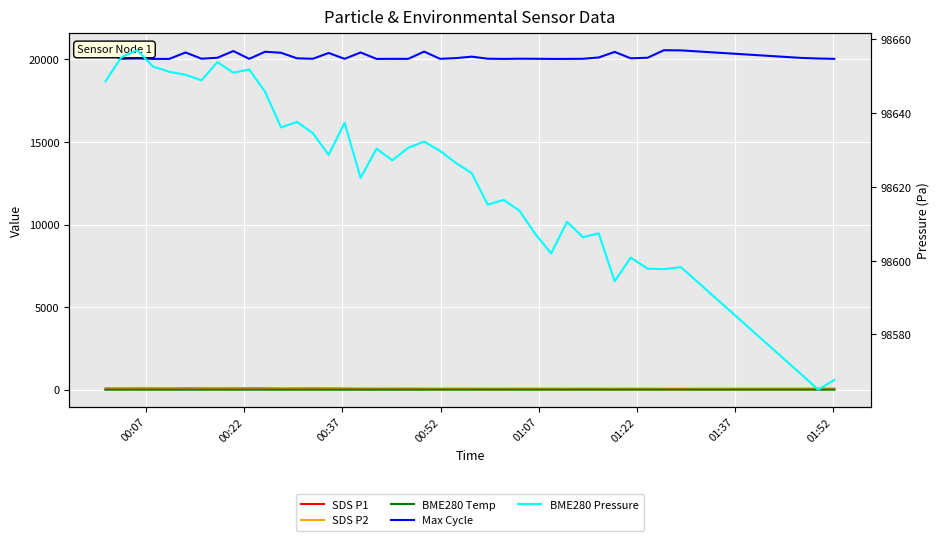

Which series has the largest range (max minus min)?

Max Cycle